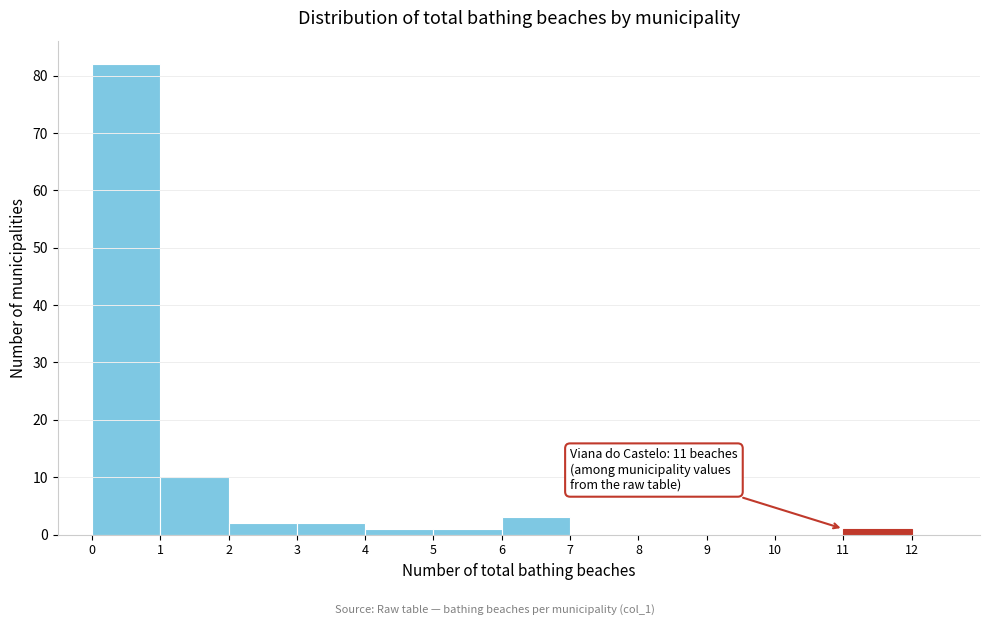

Over which range of the x-axis is the bar tallest?

0 to 1